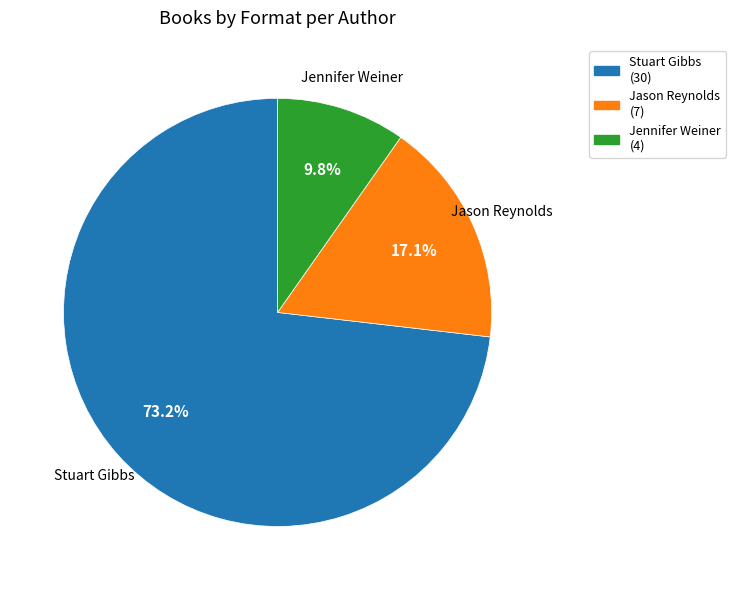

Does any single category account for the majority?

Yes